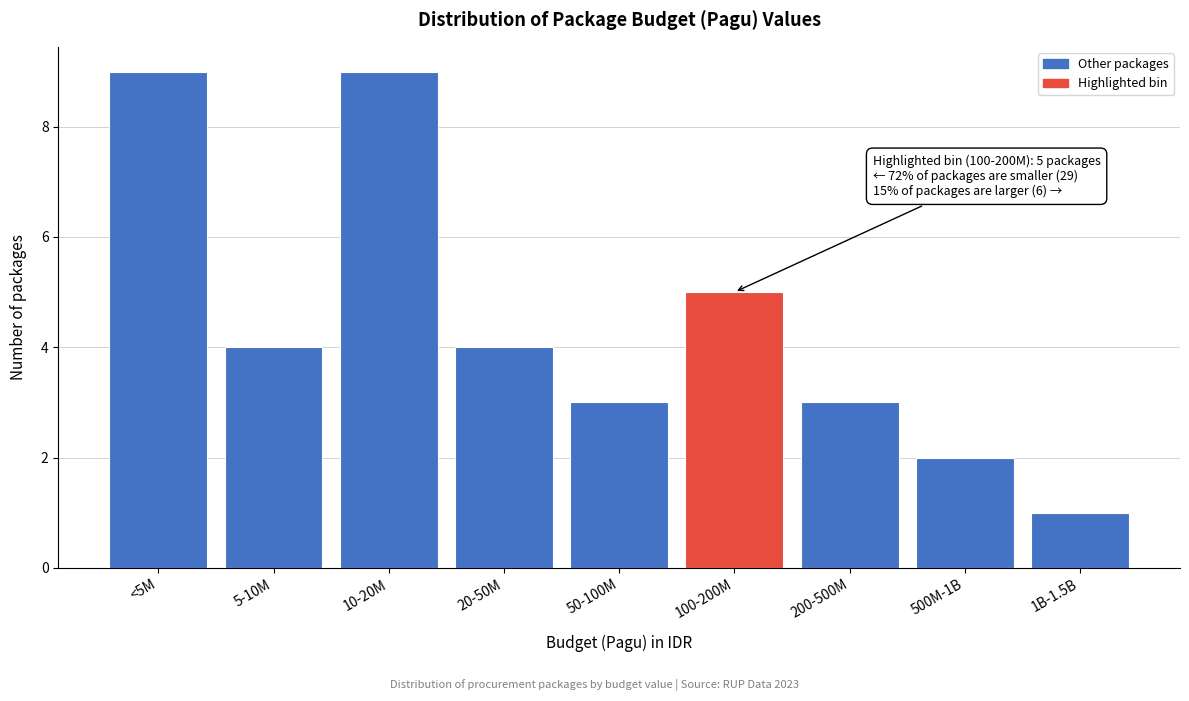

Reading left to right, list all the values displayed in this chart.

9	4	9	4	3	5	3	2	1